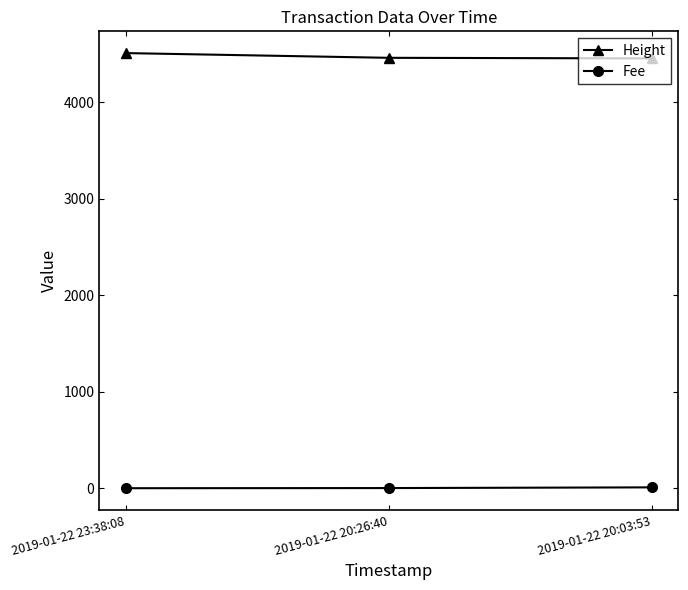

List the series in order of their overall mean, highest first.

Height, Fee